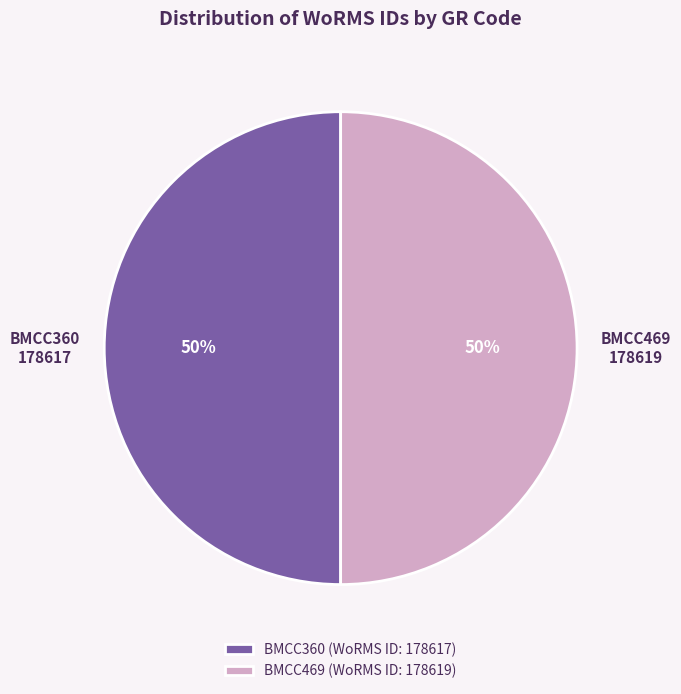

Is it true that BMCC360 is 44% of the pie?

False